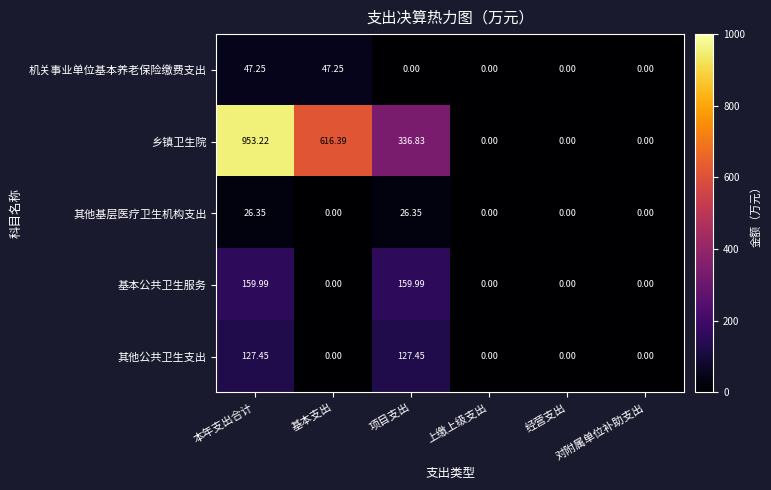

Rank the series by their maximum value, from highest to lowest.

乡镇卫生院, 基本公共卫生服务, 其他公共卫生支出, 机关事业单位基本养老保险缴费支出, 其他基层医疗卫生机构支出